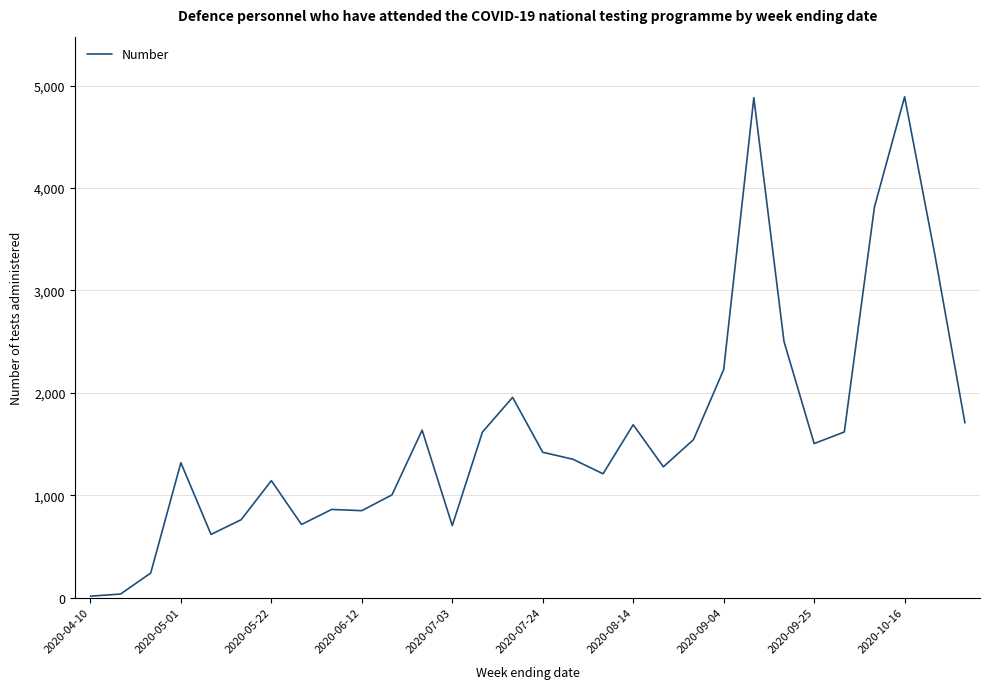

What is the sum of all values?

48441